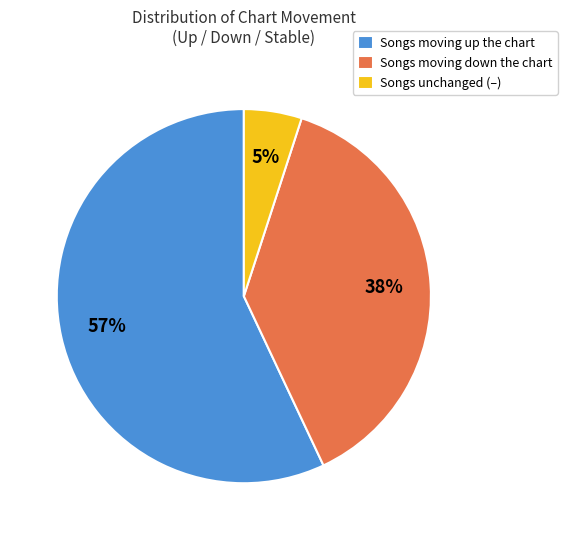

What is the majority slice?

Songs moving up the chart